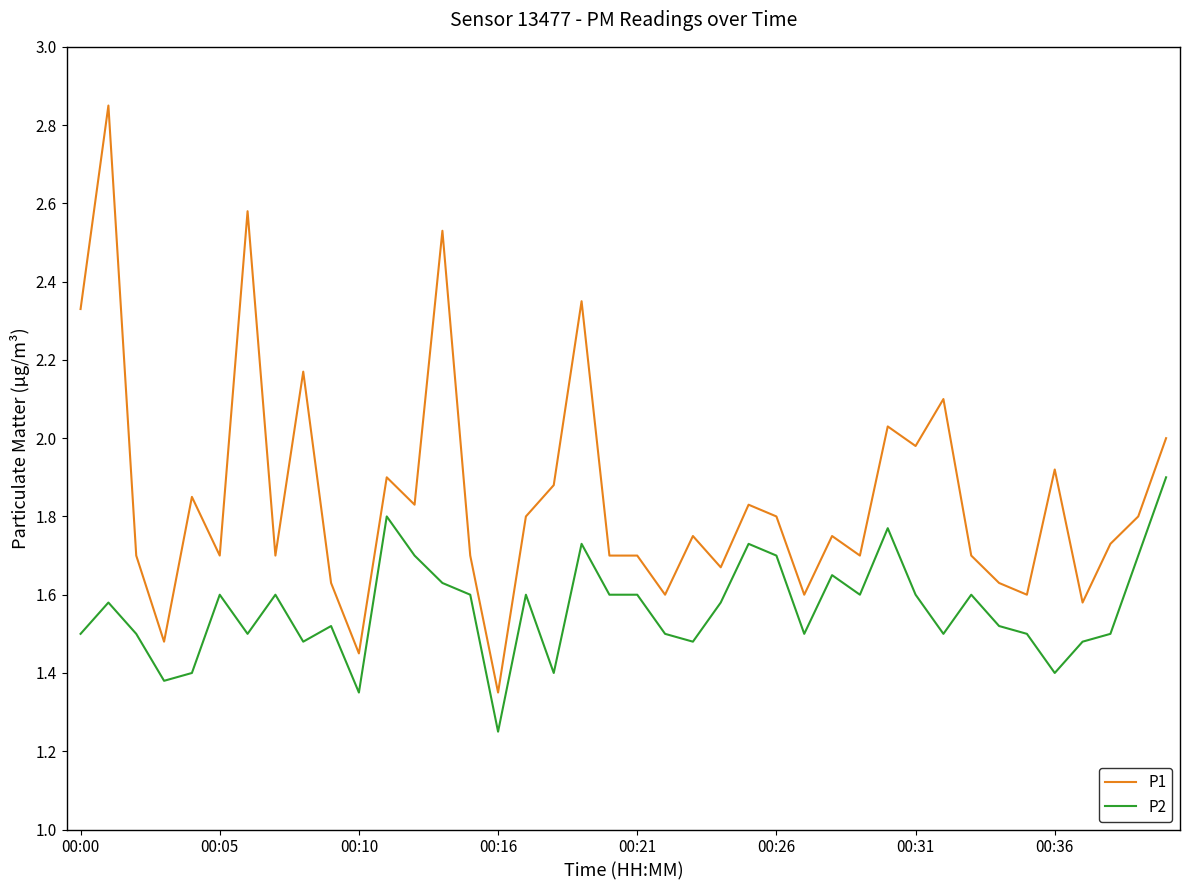

True or false: P2 and P1 cross at least once.

False